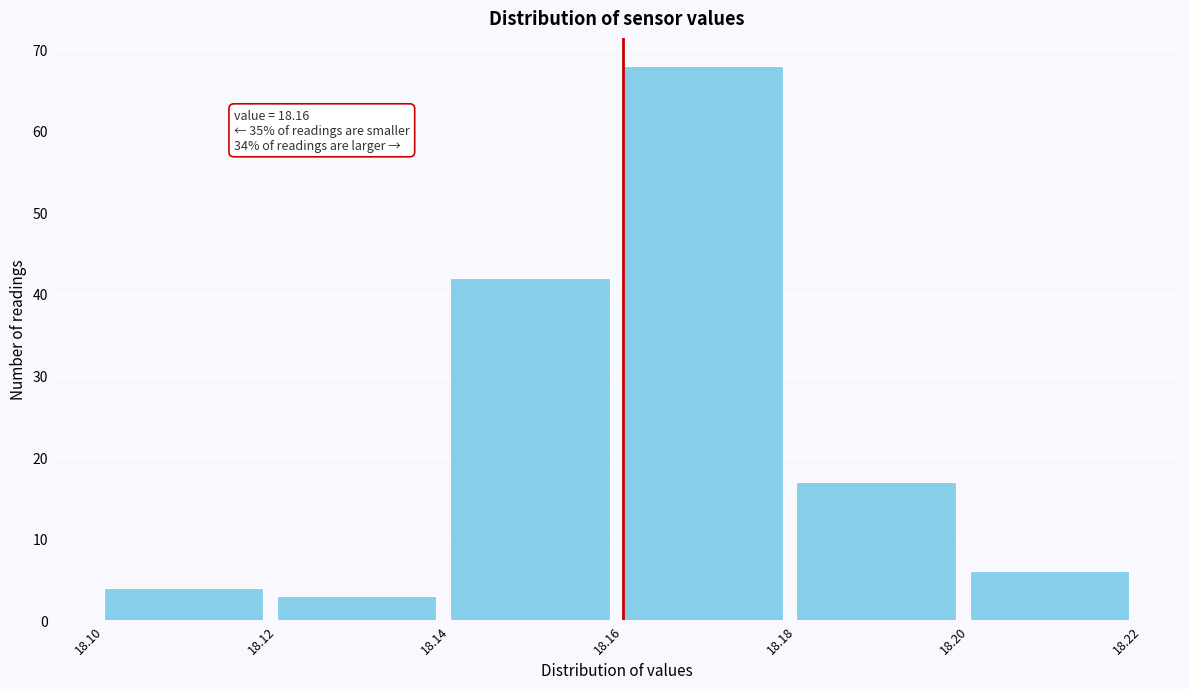

Which range on the x-axis has the tallest bar?

18.16 to 18.18